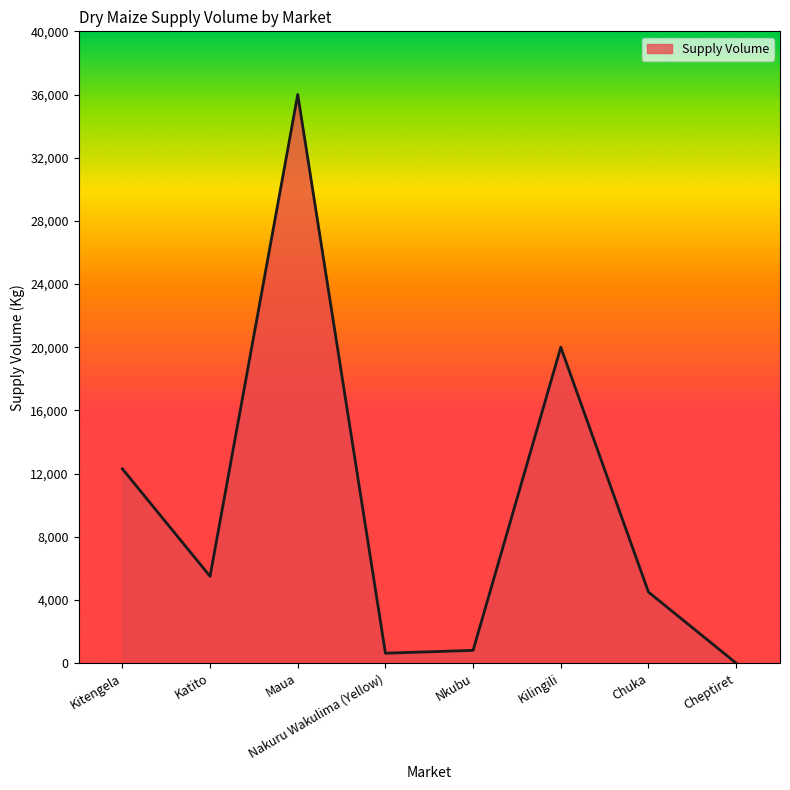

Is it true that the value at Kitengela is 5308?

False